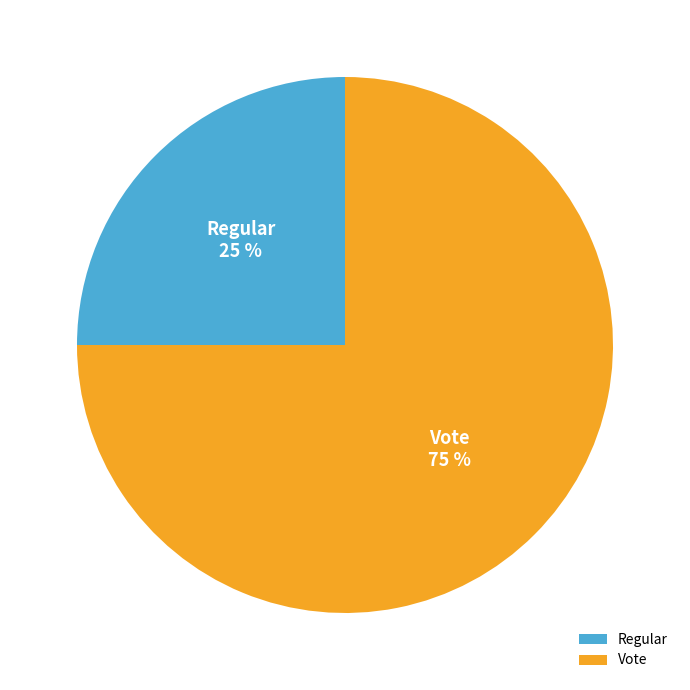

Which slice is the largest?

Vote